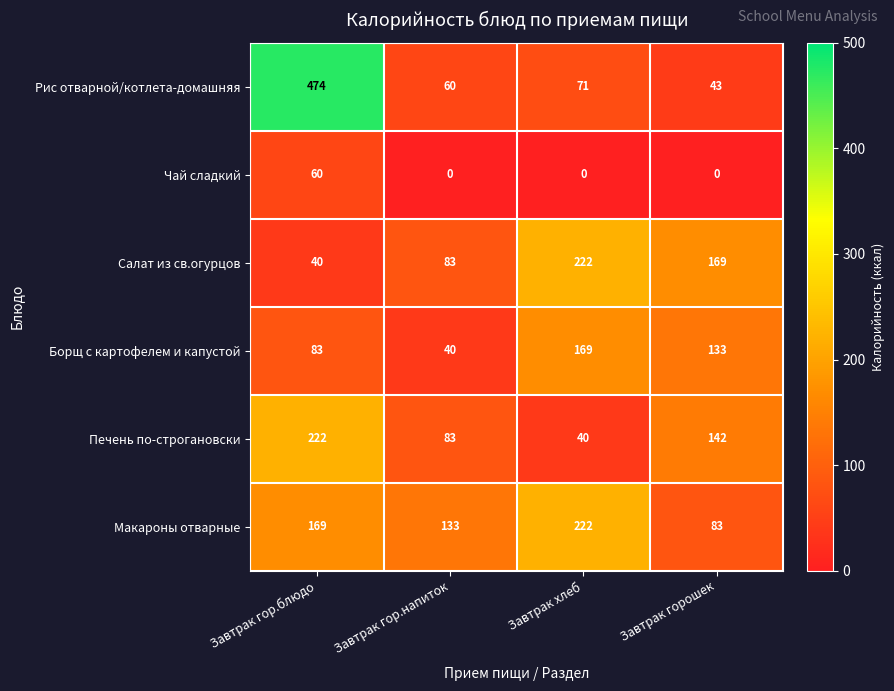

What is the total value across all series at Завтрак гор.блюдо?

1048